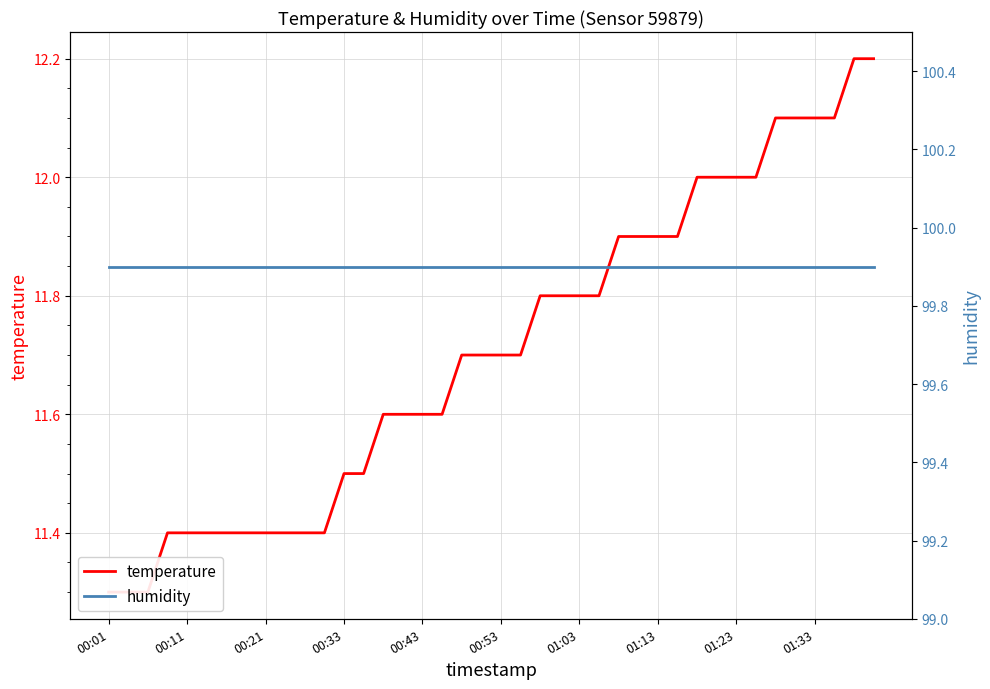

Which series has the largest total across all categories?

humidity